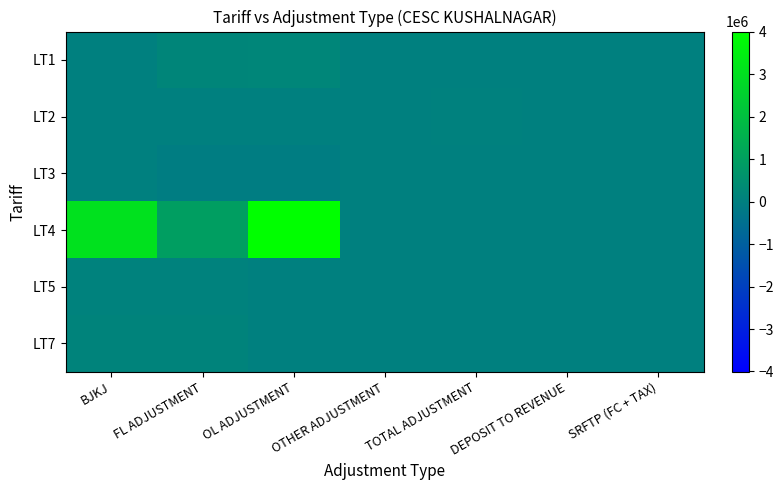

What is the maximum value shown in the chart?

4009184.5